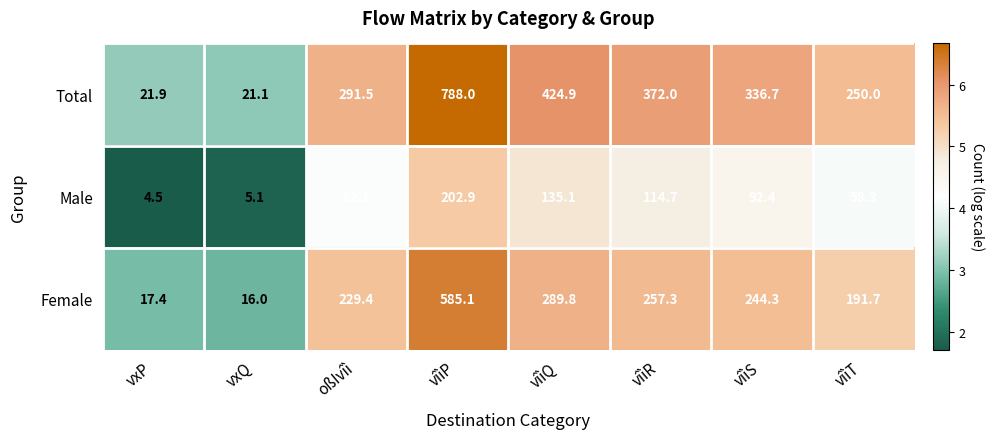

At which category is the sum across all series the highest?

vîìP